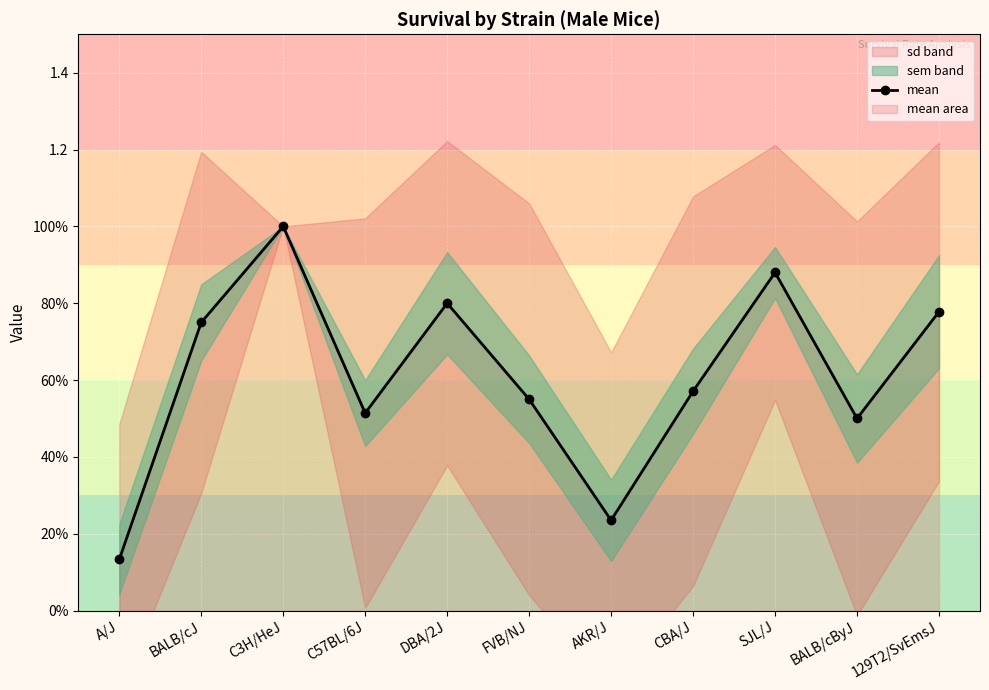

What is the change in value from AKR/J to CBA/J?

+0.3